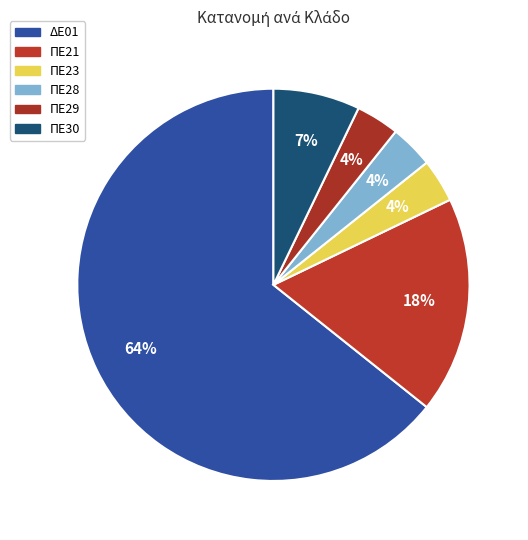

To the nearest percent, what percentage of the pie is ΠΕ30?

7%